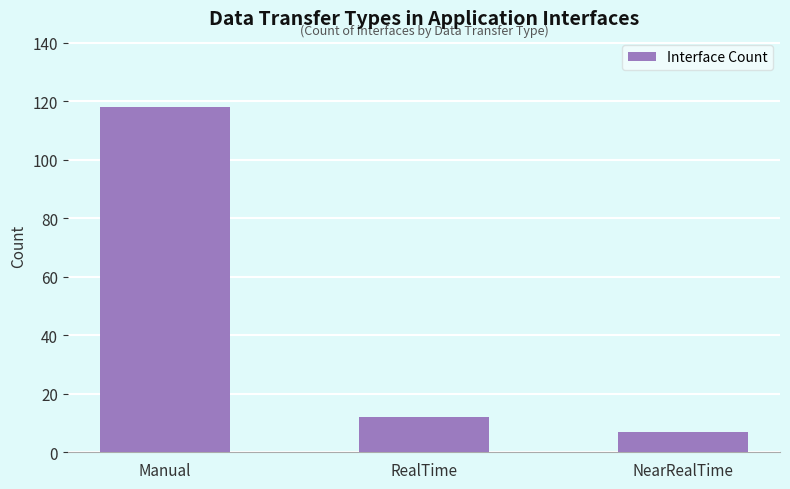

What is the approximate value at Manual?

118